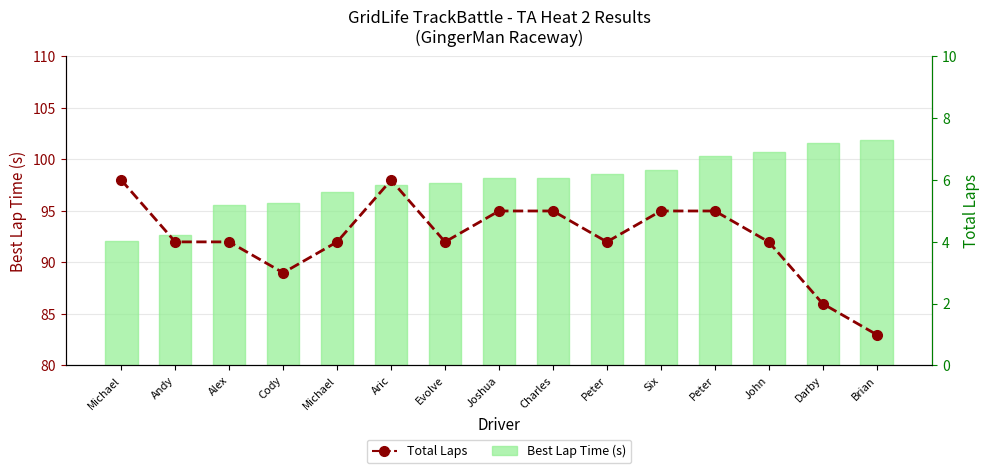

What is the maximum value shown in the chart?

101.9